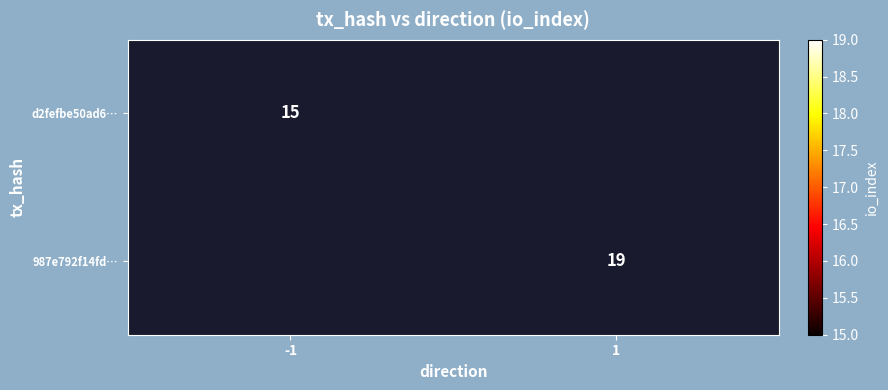

True or false: 987e792f14fd… has a value of 19 at 1.

True